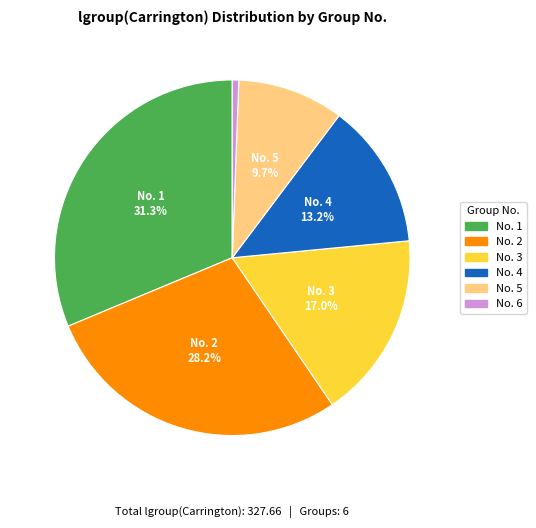

Is there any slice that represents more than half of the pie?

No